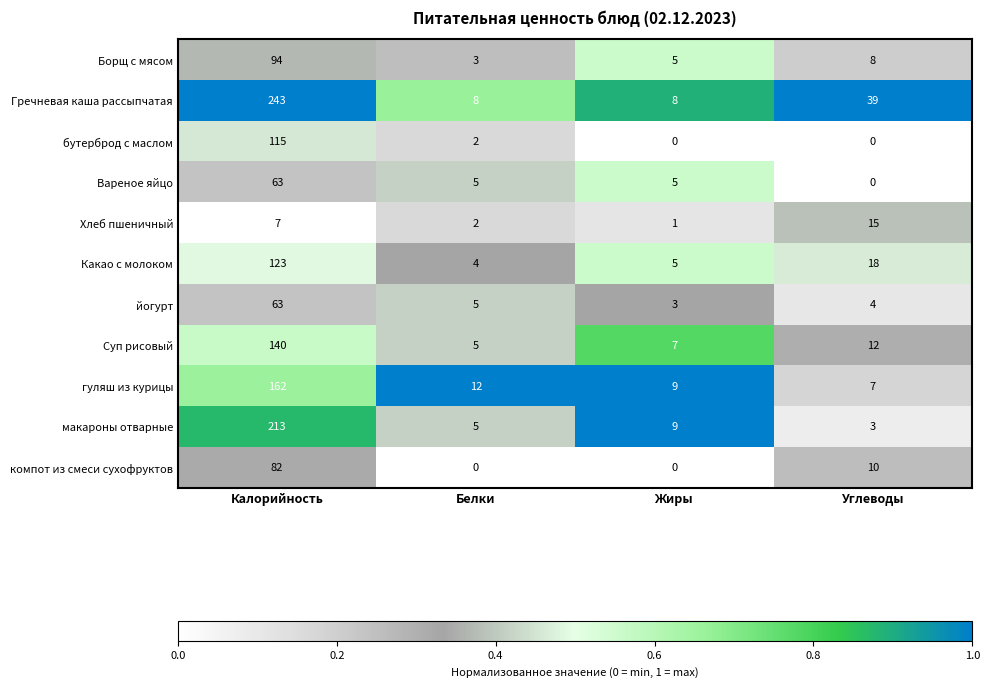

How many values in the Гречневая каша рассыпчатая series are below 39?

2